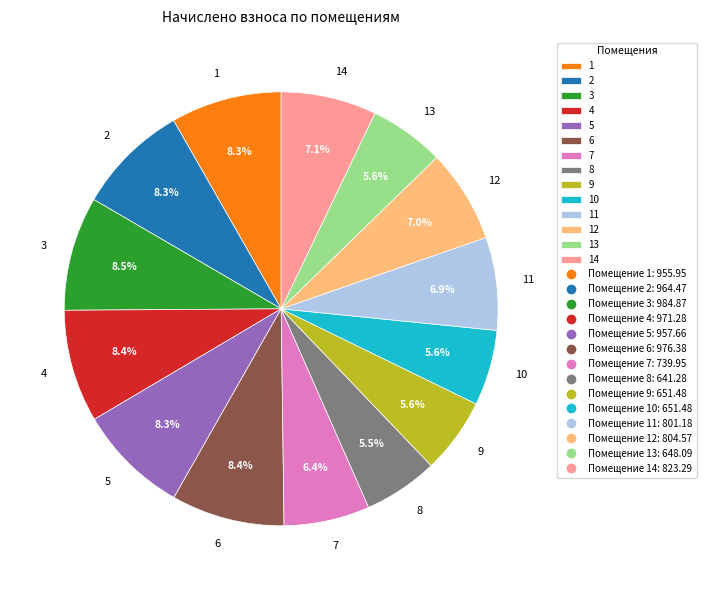

Count the number of slices in the pie.

14